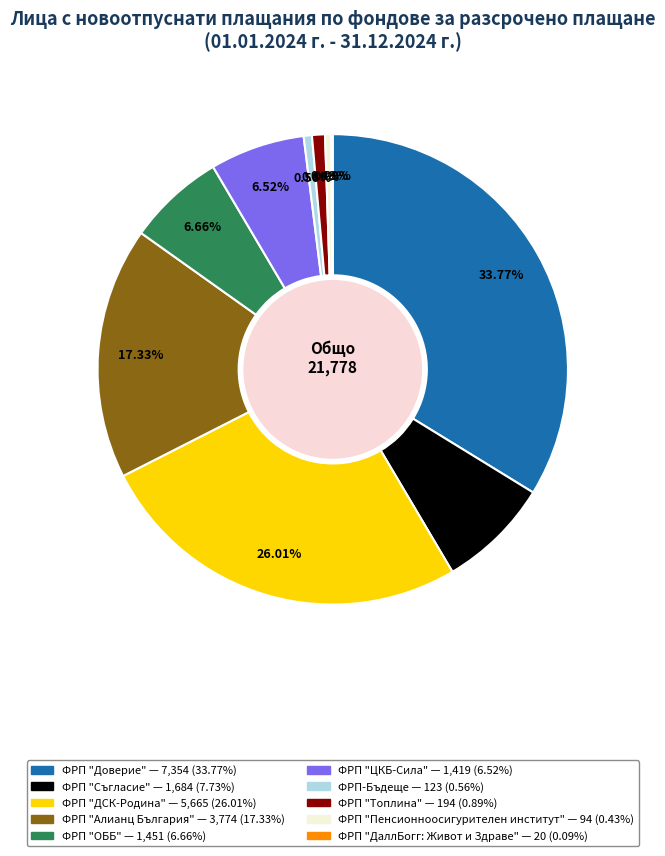

Is there any slice that represents more than half of the pie?

No